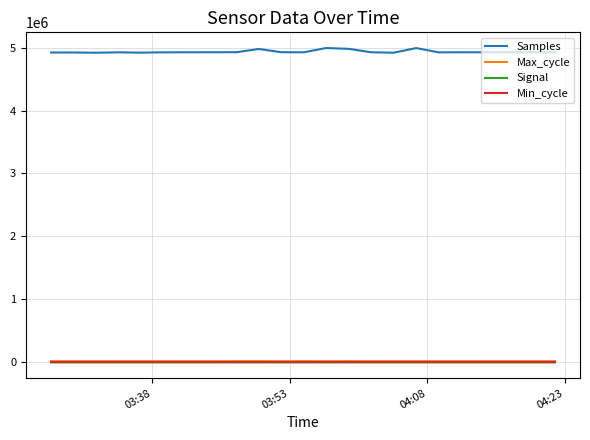

Which series has the largest total across all categories?

Samples